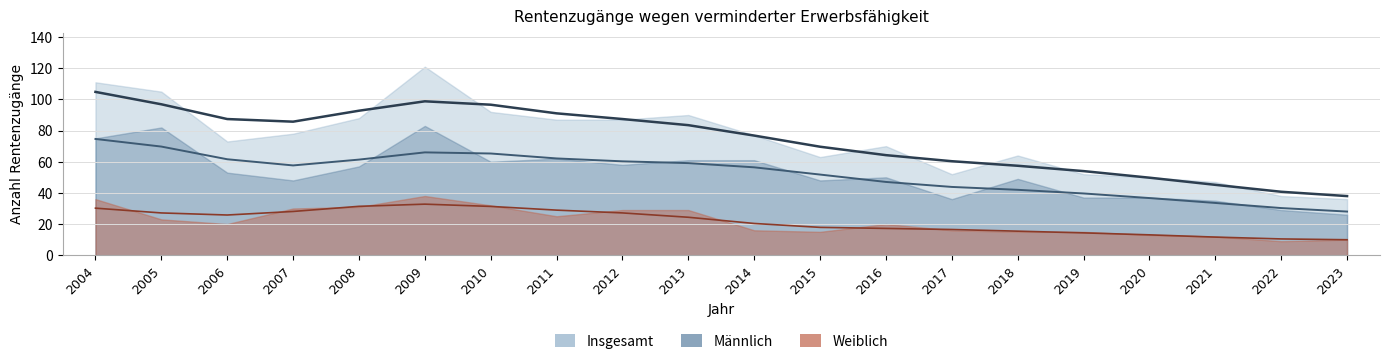

List the series in order of their overall mean, lowest first.

Weiblich, Männlich, Insgesamt